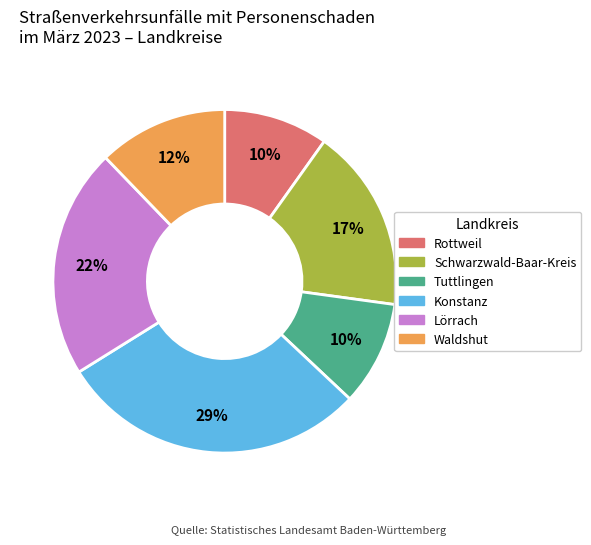

Which slice is the largest?

Konstanz